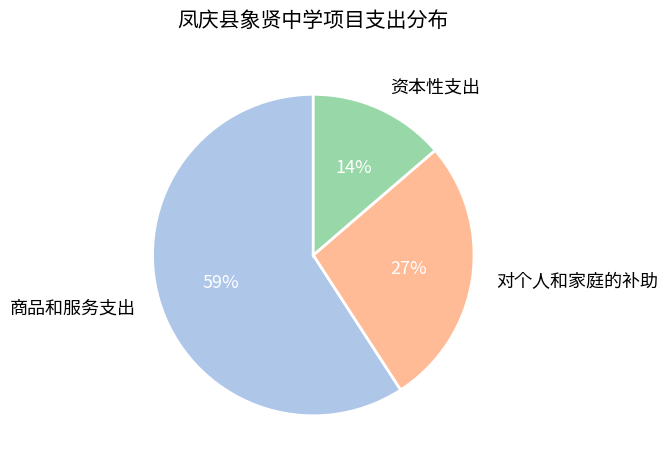

Which has a higher value, 资本性支出 or 对个人和家庭的补助?

对个人和家庭的补助